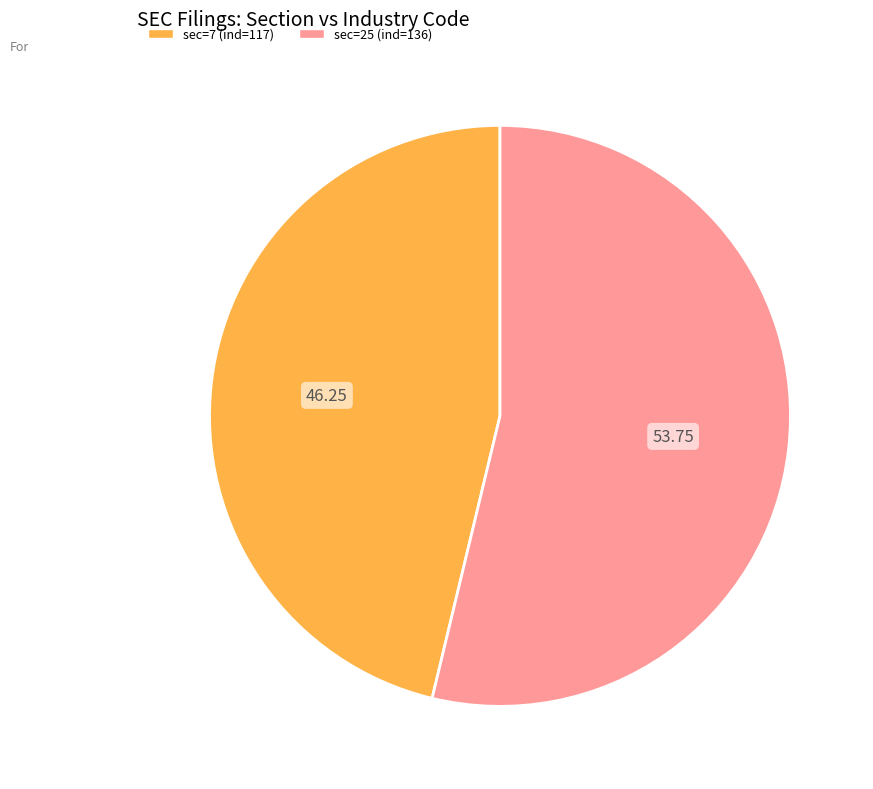

Is there any slice that represents more than half of the pie?

Yes